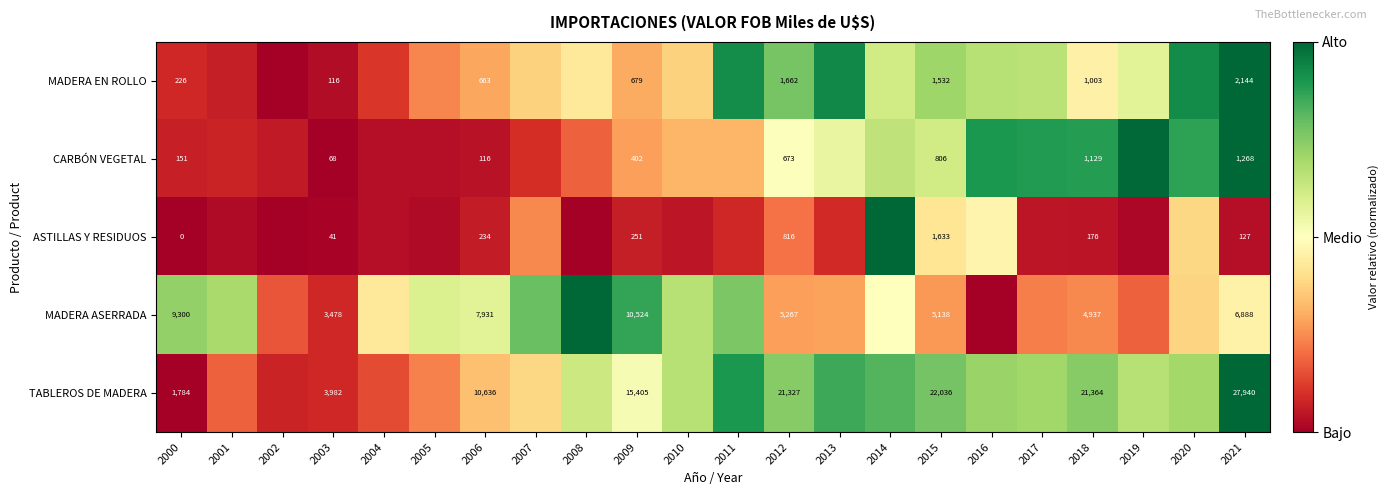

At 2006, list the series in order from largest to smallest.

TABLEROS DE MADERA, MADERA ASERRADA, MADERA EN ROLLO, ASTILLAS Y RESIDUOS, CARBÓN VEGETAL